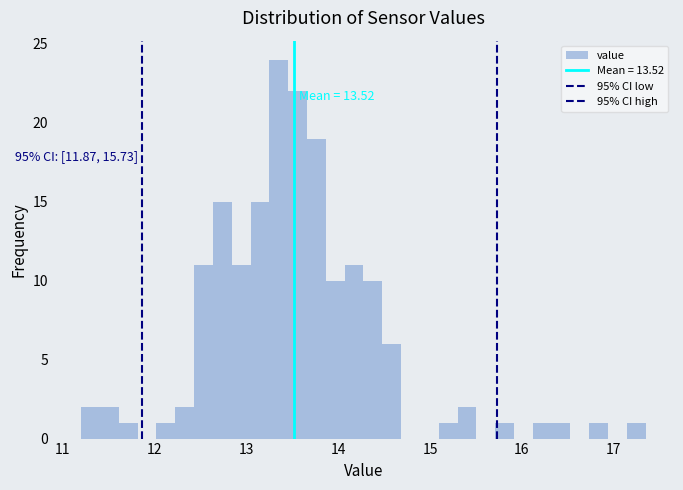

Read against the x-axis, roughly where is the centre of the tallest bar?

13.4